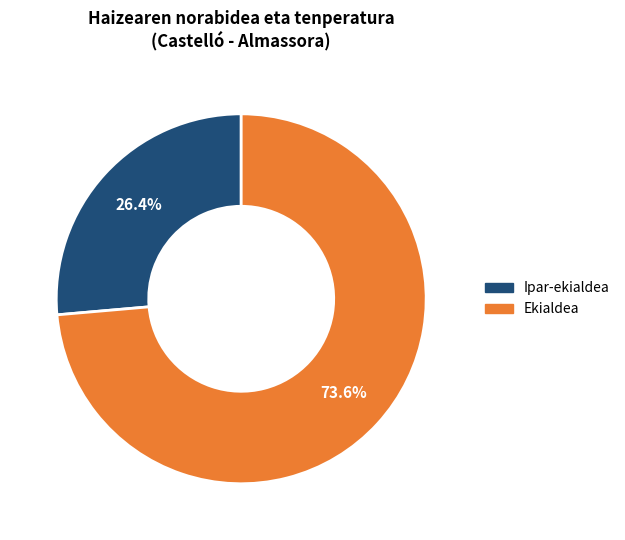

Is there any slice that represents more than half of the pie?

Yes